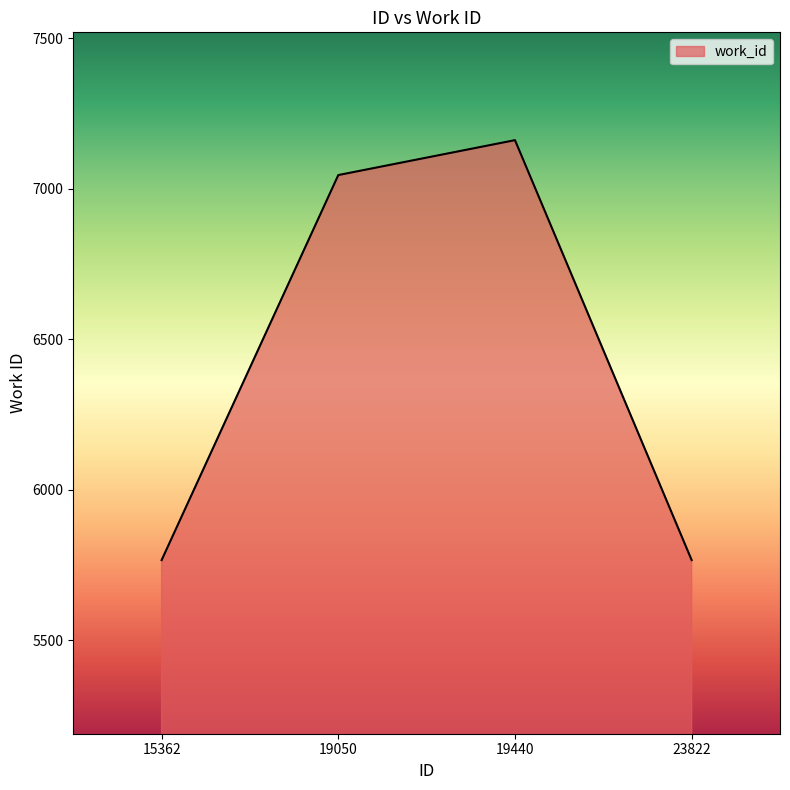

What value does the data have at 19440?

7162